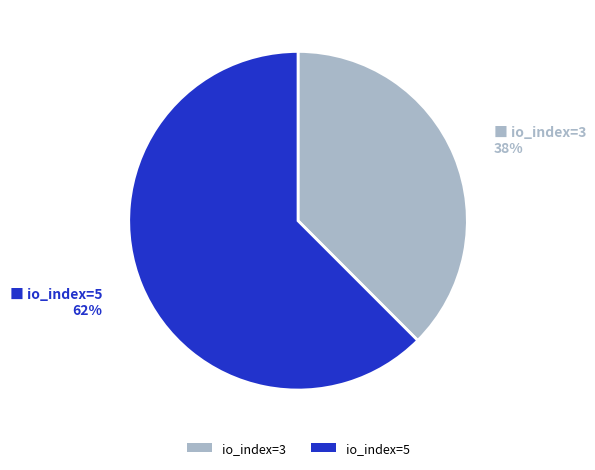

What is the smallest slice in the pie chart?

io_index=3